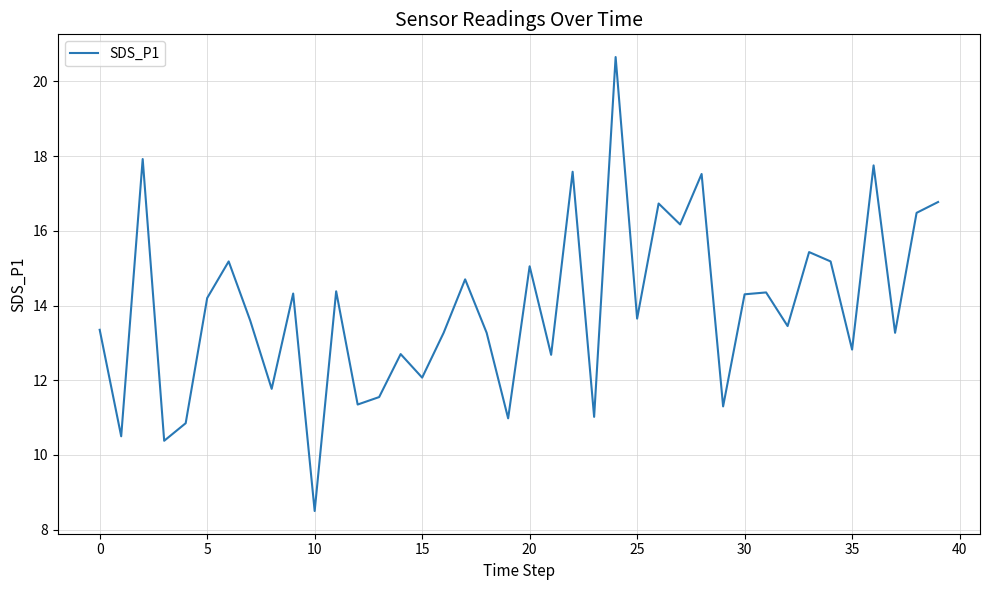

What is the smallest value displayed?

8.5